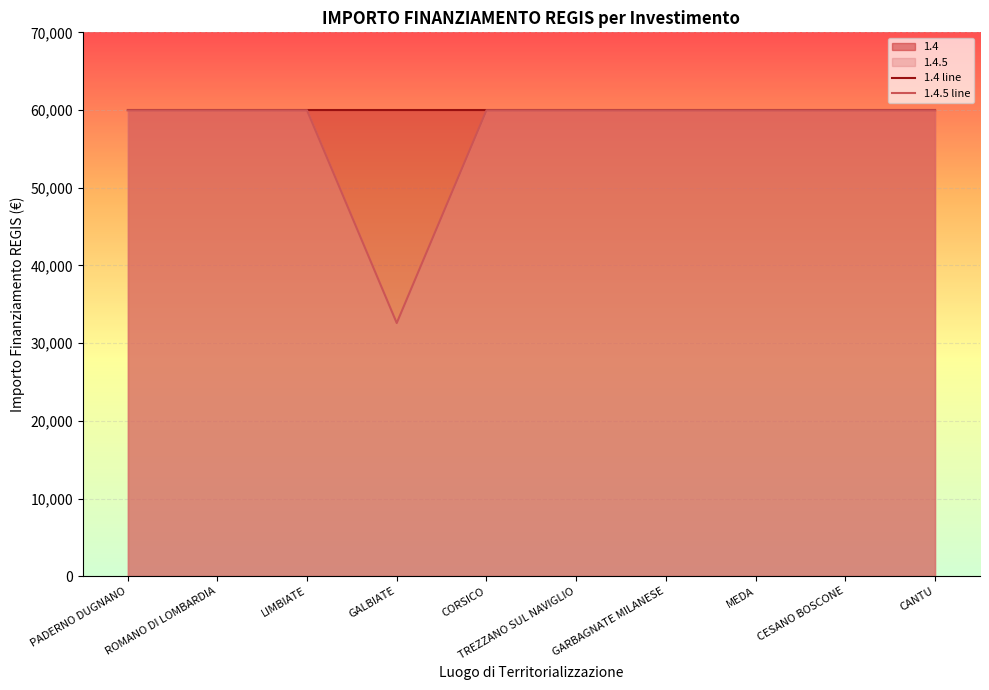

How many lines are shown in the chart?

2